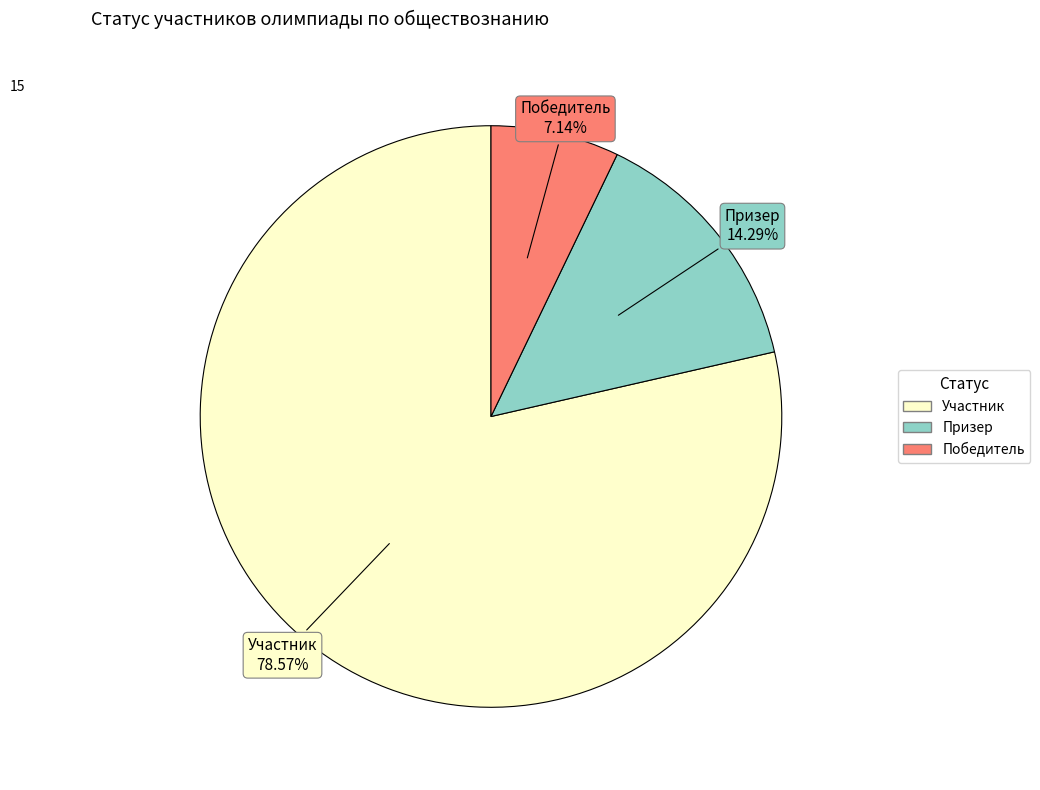

To the nearest percent, what is the difference between the Участник and Призер slice percentages?

64%